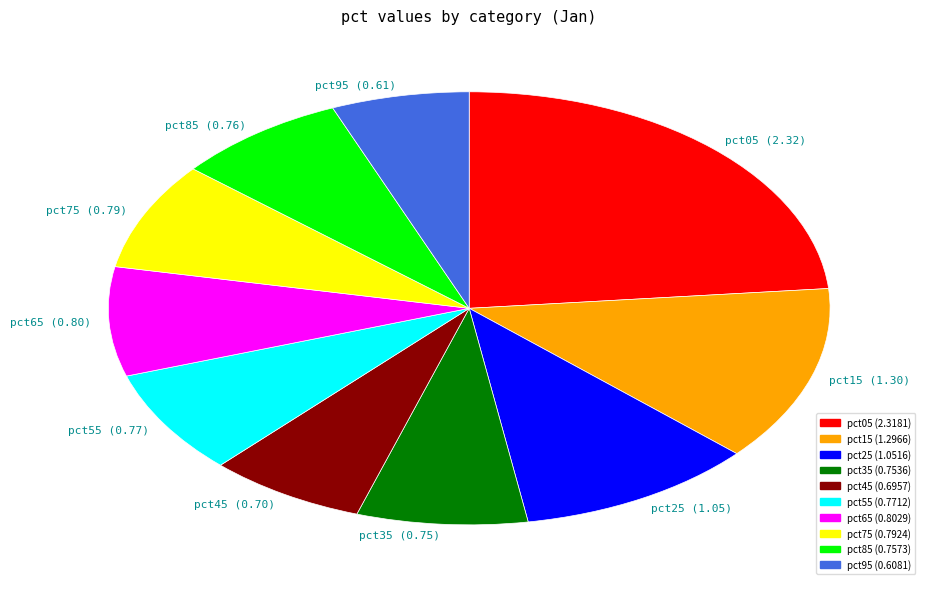

Does any single category account for the majority?

No